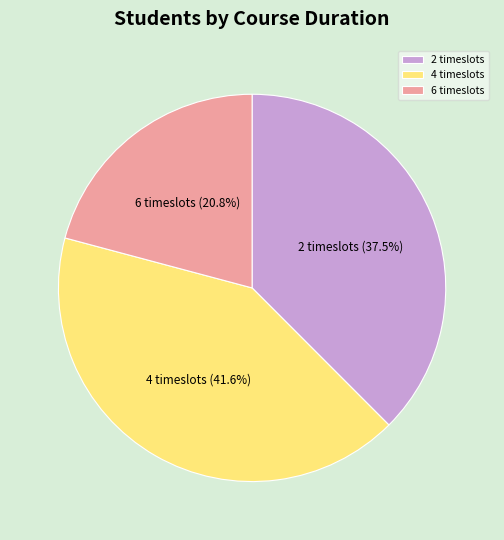

How many segments does this pie chart have?

3